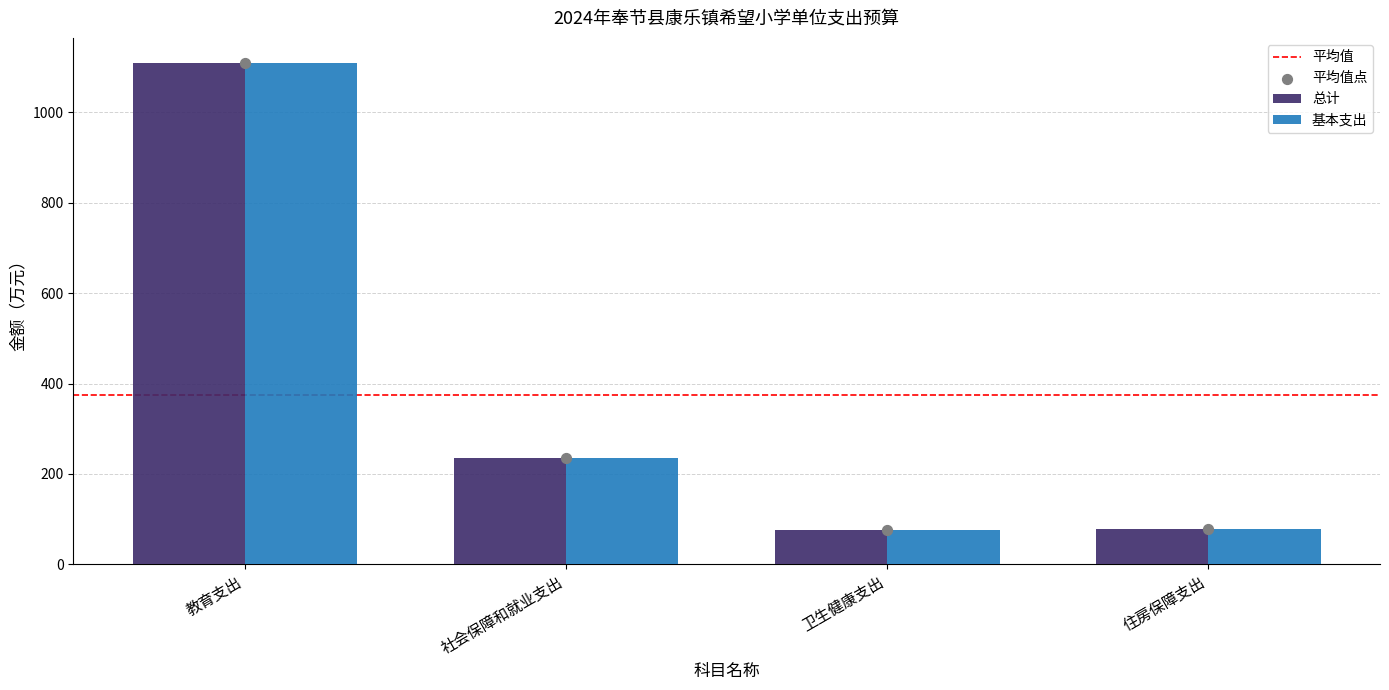

Which series reaches the minimum Y coordinate?

总计